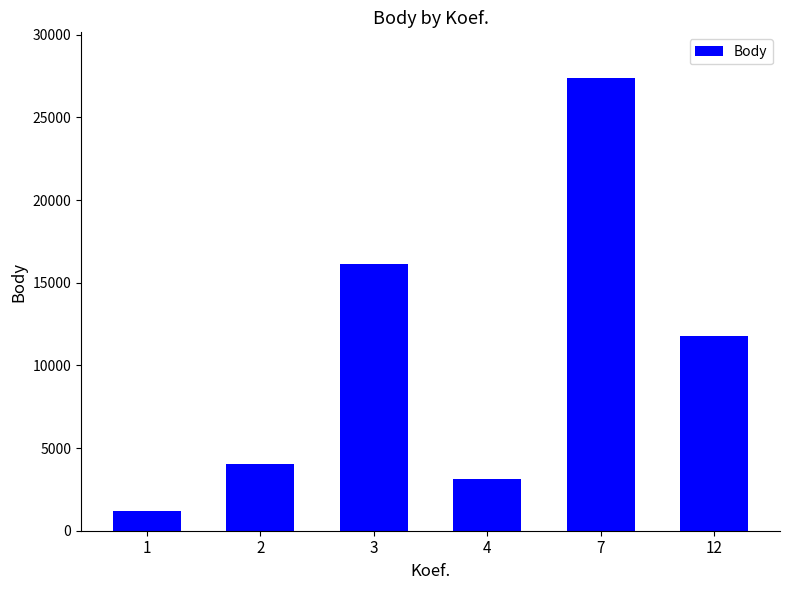

Rank the categories by value from lowest to highest.

1, 4, 2, 12, 3, 7